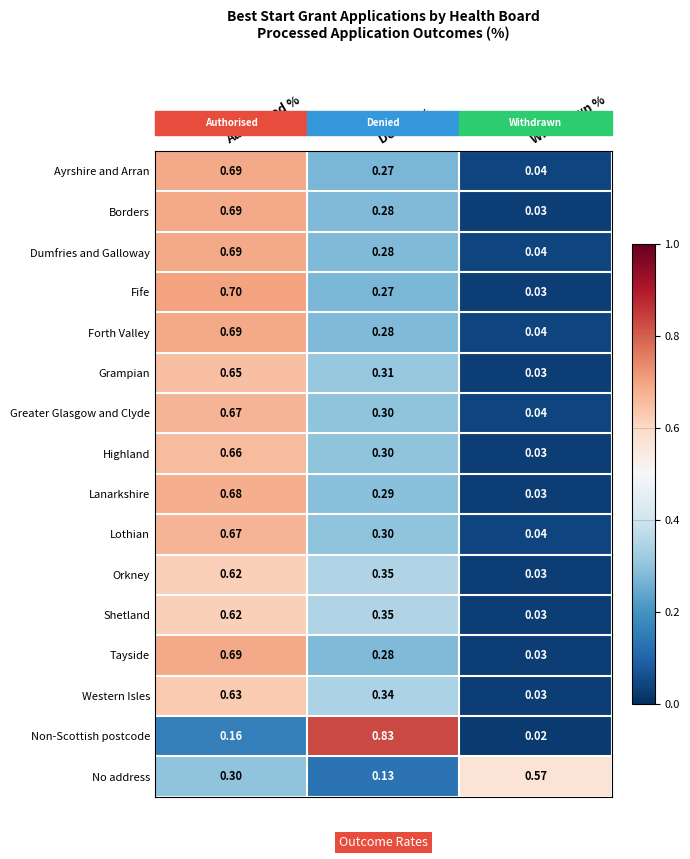

Which category has the lowest value across all series?

Withdrawn %